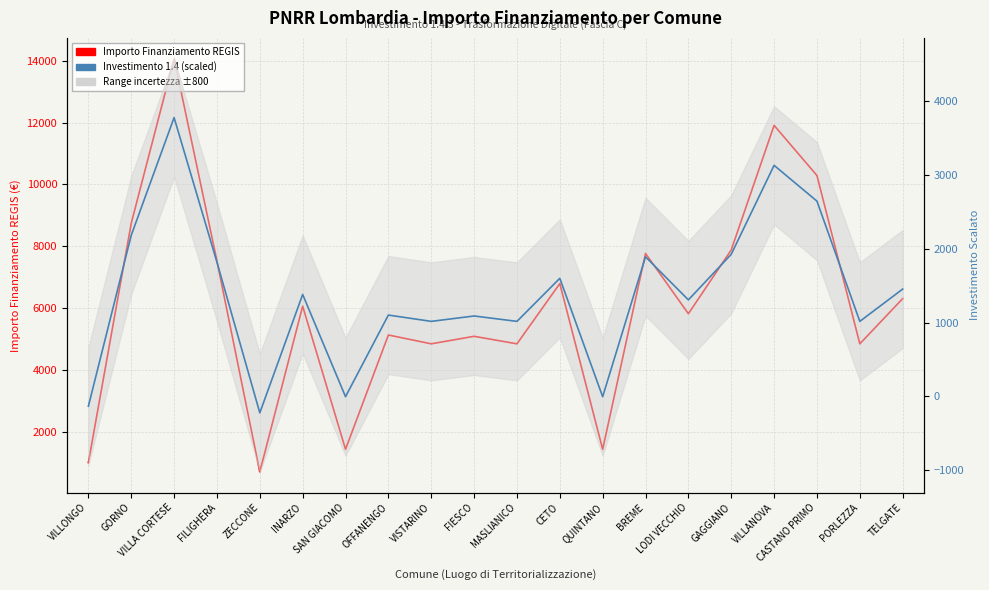

The Importo Finanziamento REGIS series shows 12113.3 at CETO. True or false?

False